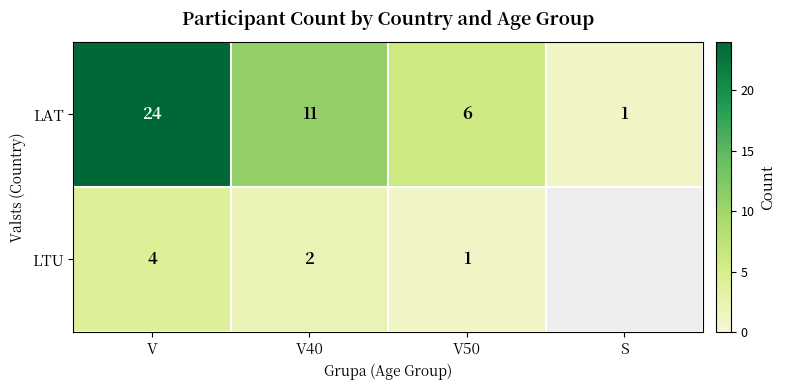

What is the difference between the LAT values at V50 and V40?

5